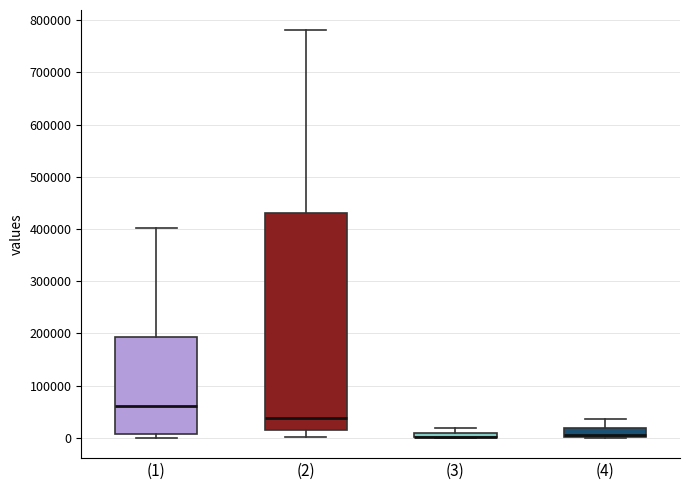

Where is the upper edge of the box for (3) on the y-axis? The values are not printed on the chart, so give them approximately, as read against the axis.

10000